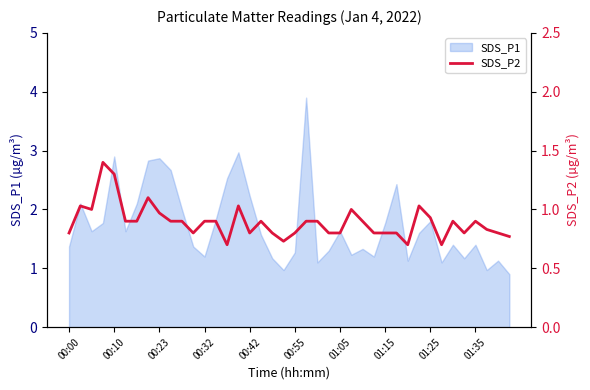

True or false: the data shows 0.8 at 00:32.

False